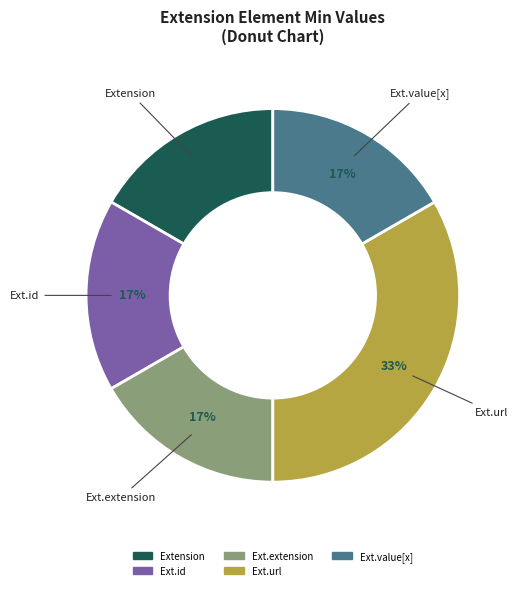

How many segments does this pie chart have?

5